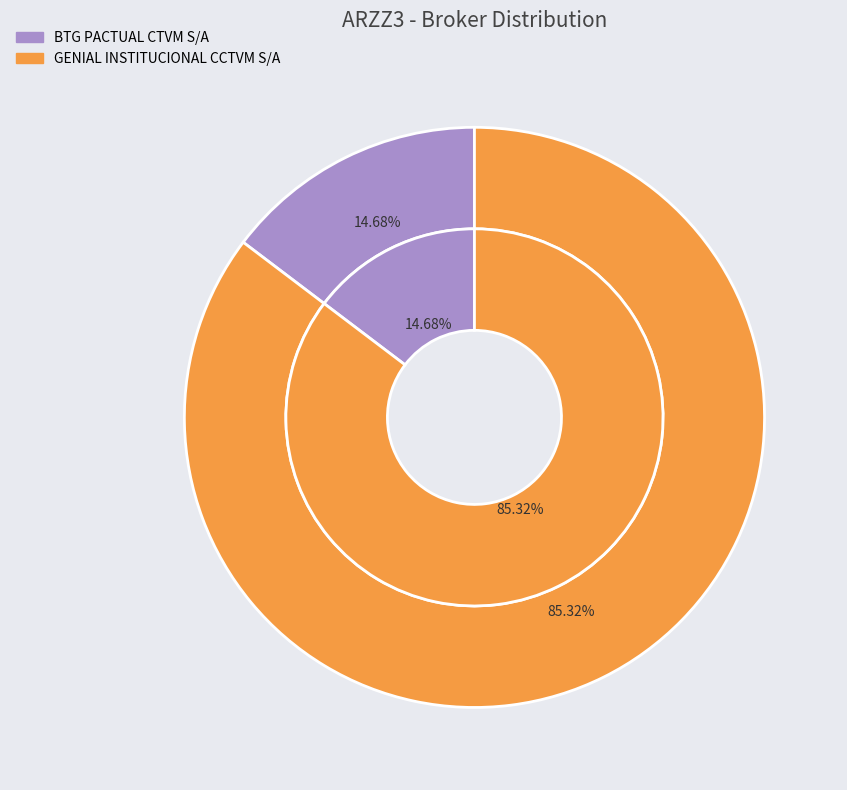

Which slice is the largest?

GENIAL INSTITUCIONAL CCTVM S/A